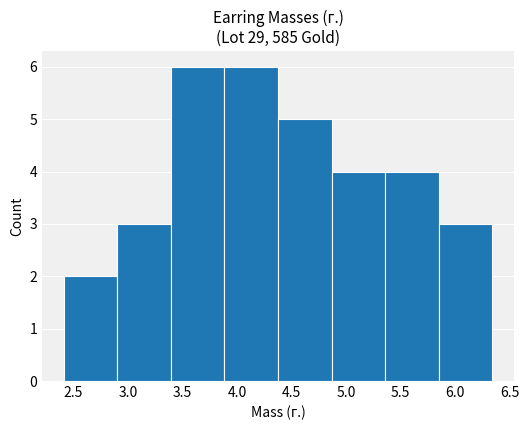

How tall is the bar that spans 3.40 to 3.90 on the x-axis? Neither the bar edges nor the heights are printed on the chart, so give them approximately, as read against the axes.

6